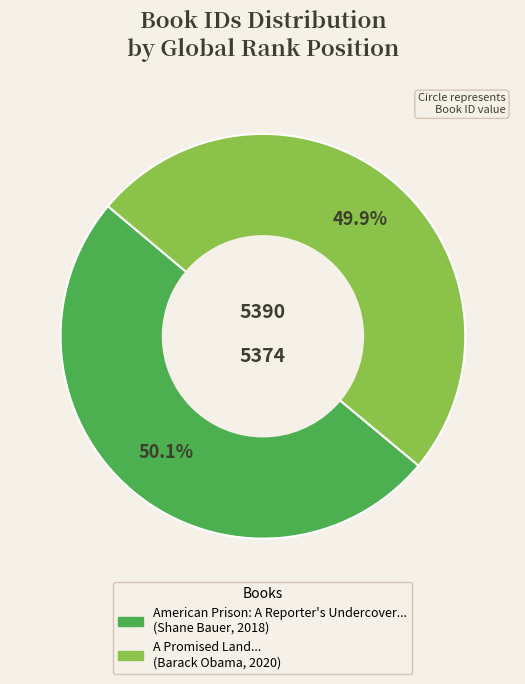

Is there any slice that represents more than half of the pie?

Yes